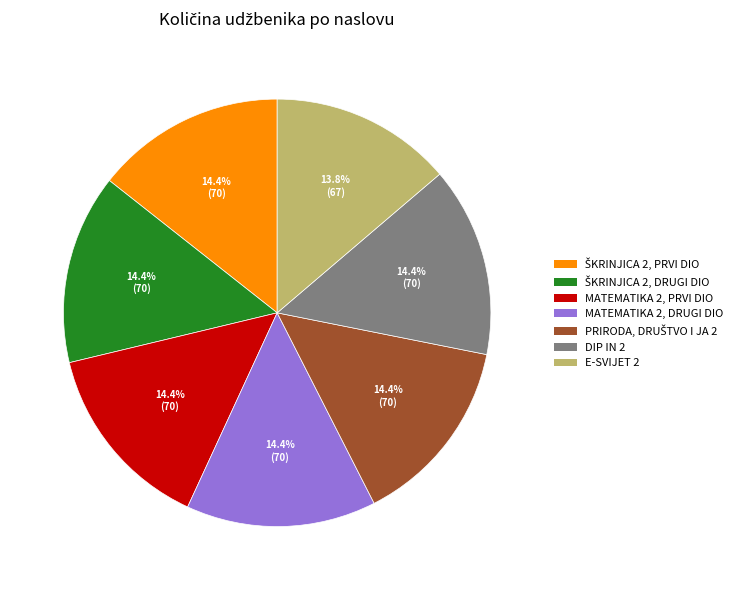

Does DIP IN 2 represent more than half of the total?

No